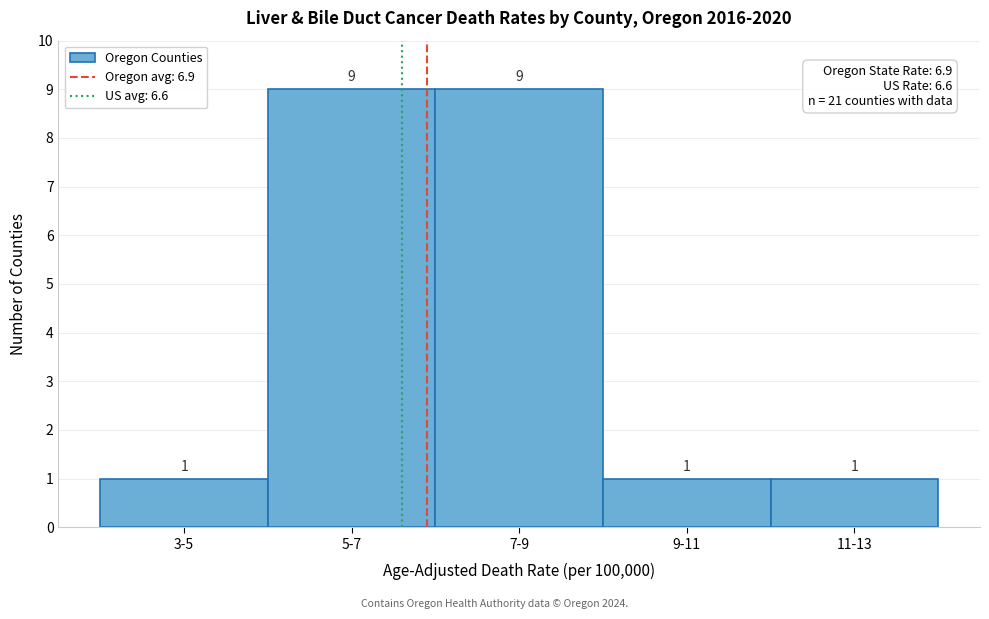

Reading left to right, extract all data points from this chart.

3-5=1	5-7=9	7-9=9	9-11=1	11-13=1